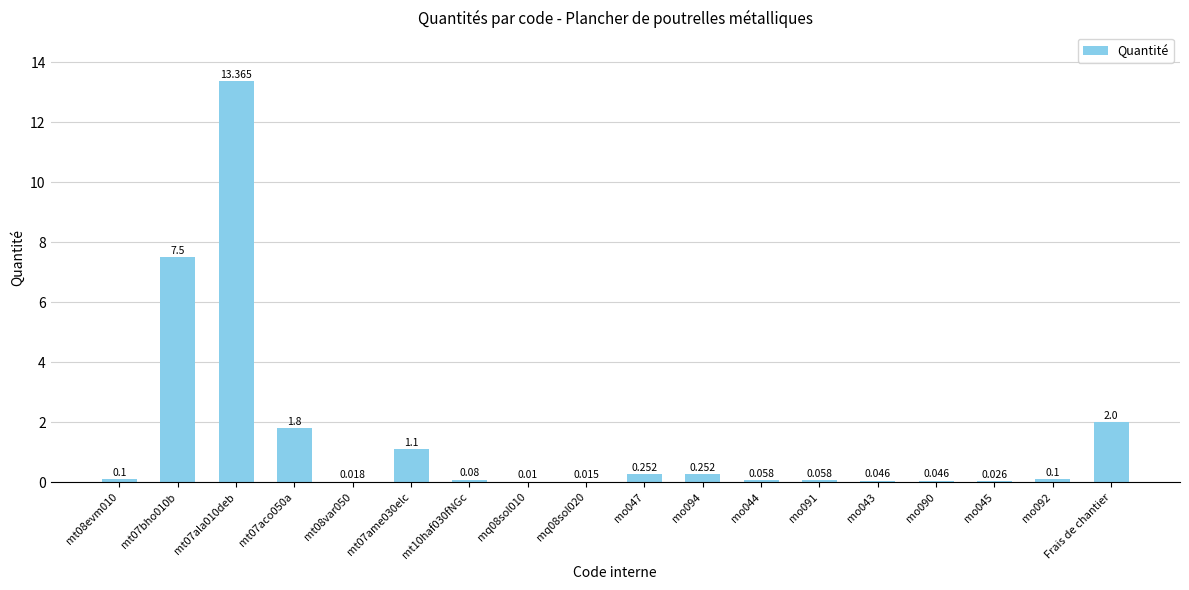

At which category does the chart reach its minimum across all series?

mq08sol010